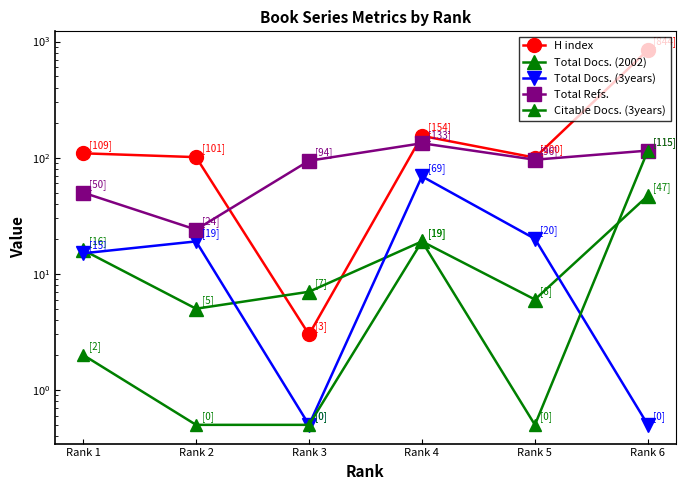

What is the maximum value for Citable Docs. (3years)?

115.0